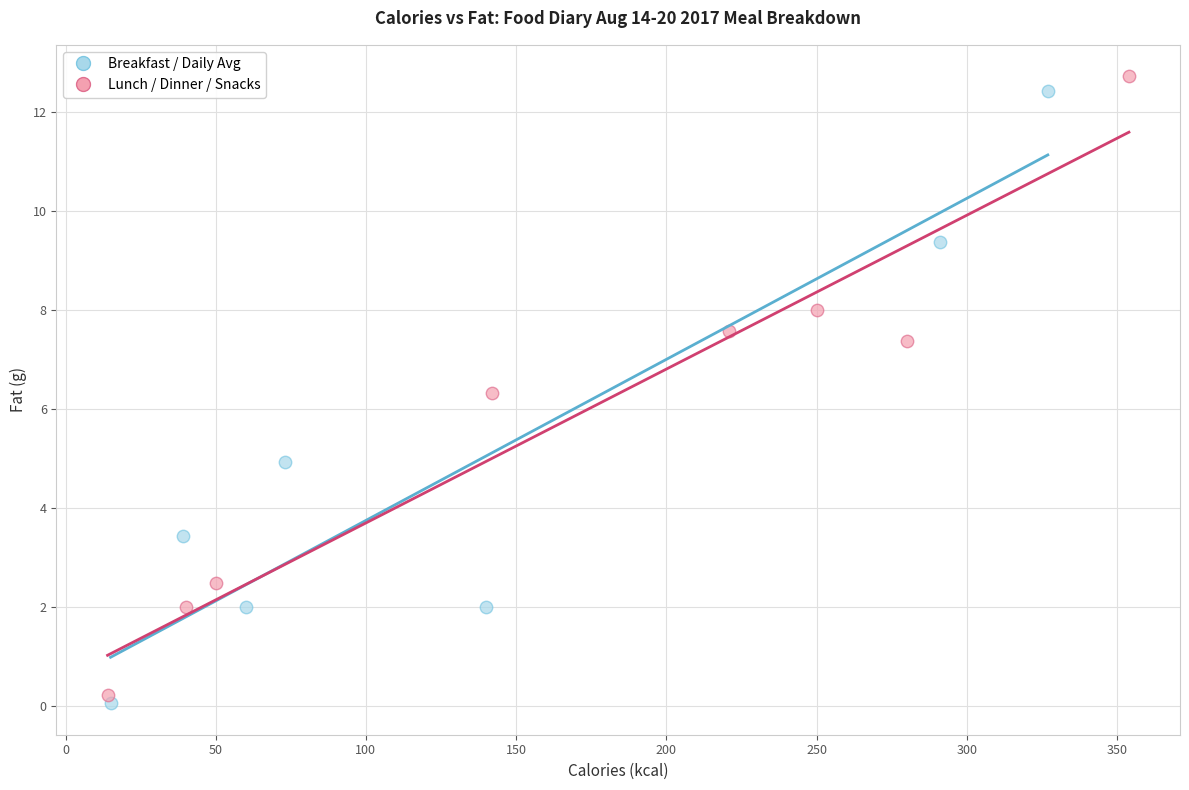

Which series contains the highest Y value?

Lunch / Dinner / Snacks